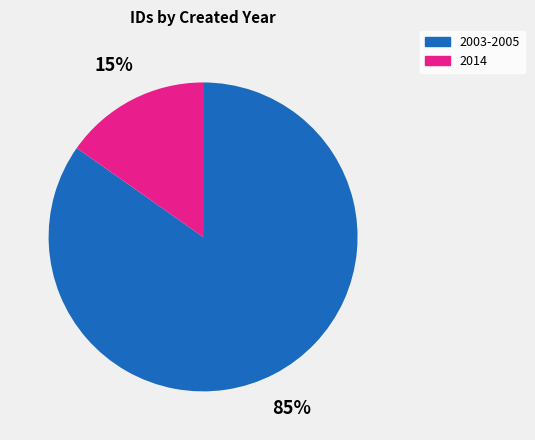

To the nearest percent, what is the difference between the largest and smallest slice percentages?

70%